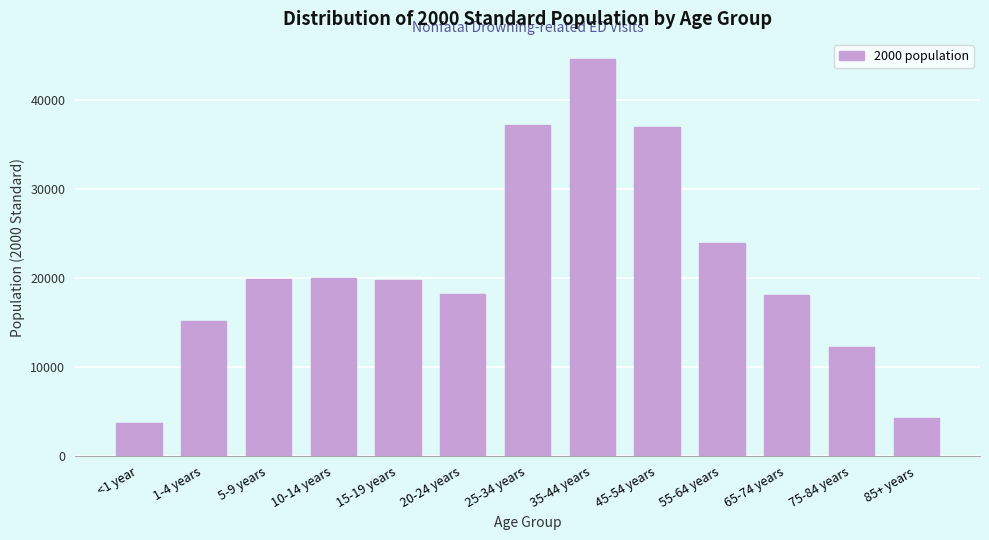

What is the average value?

21126